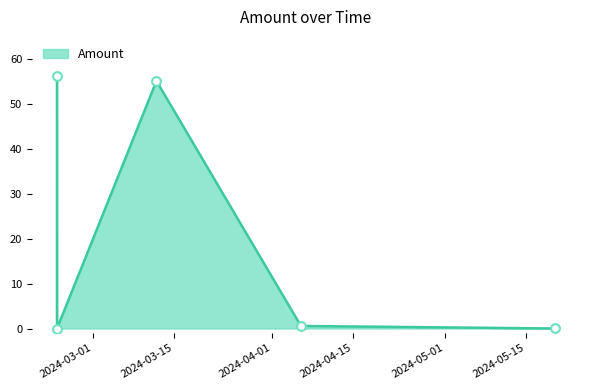

What is the difference between the second highest and minimum values?

55.2